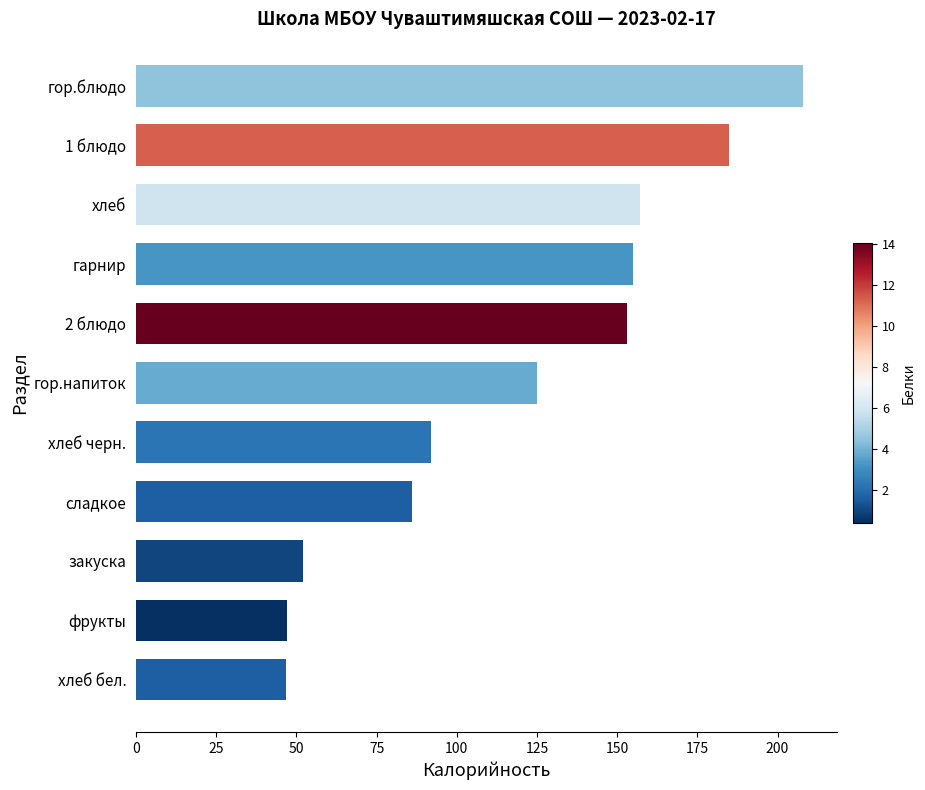

What value does the data have at закуска?

52.0